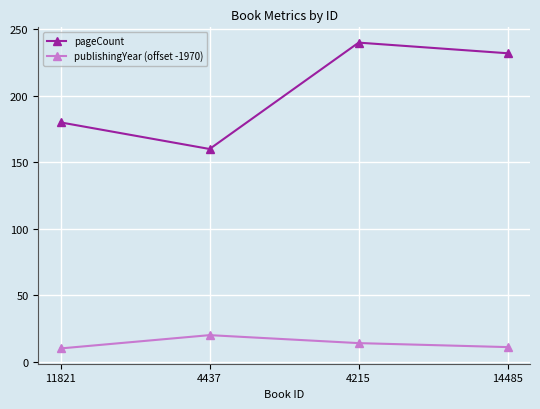

What is the label of the 1st point from the left?

11821